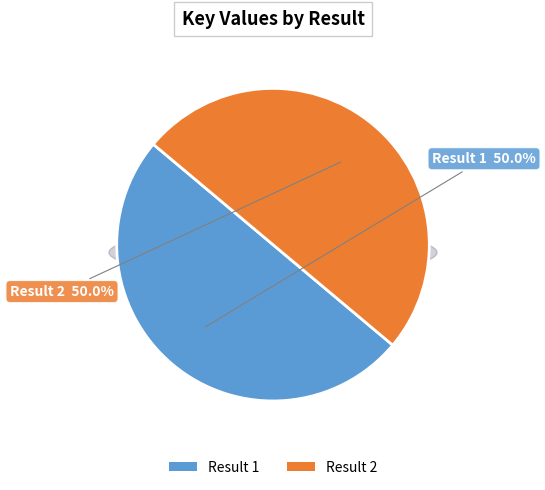

How much of the chart is everything except 2?

50.0%